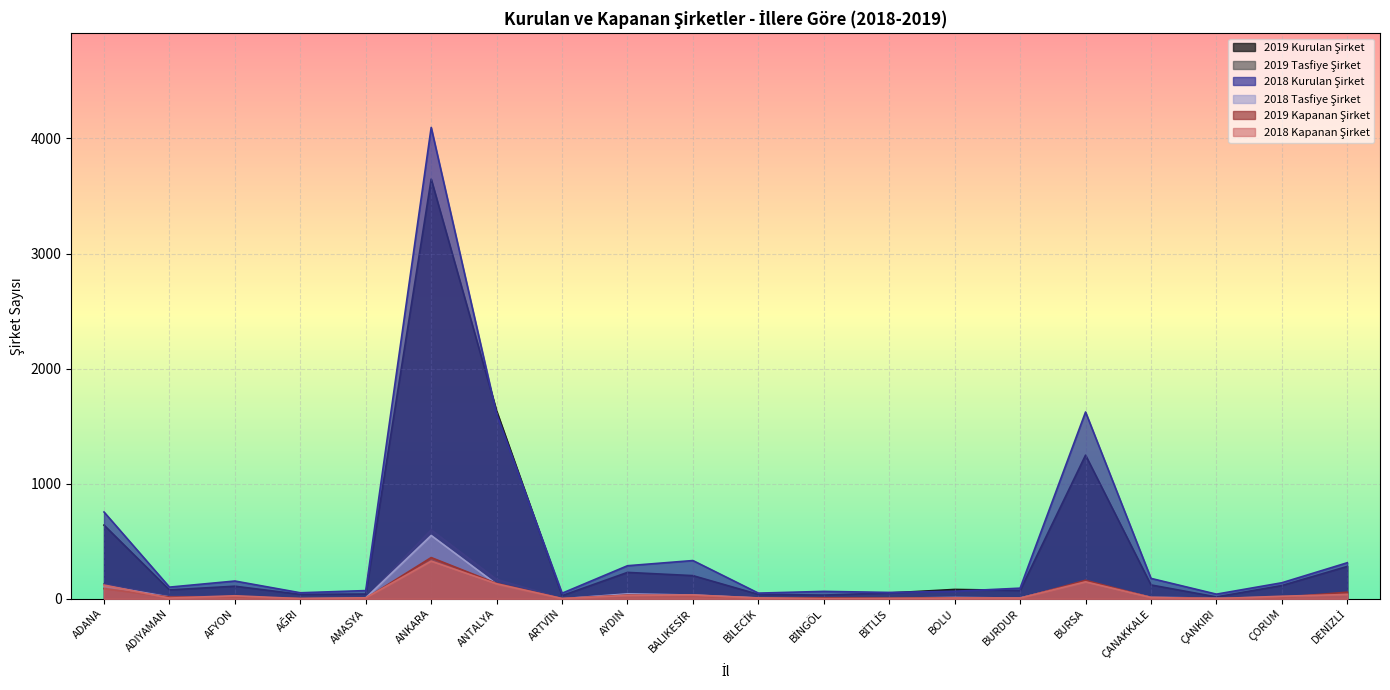

Which label corresponds to the largest value in the chart?

ANKARA